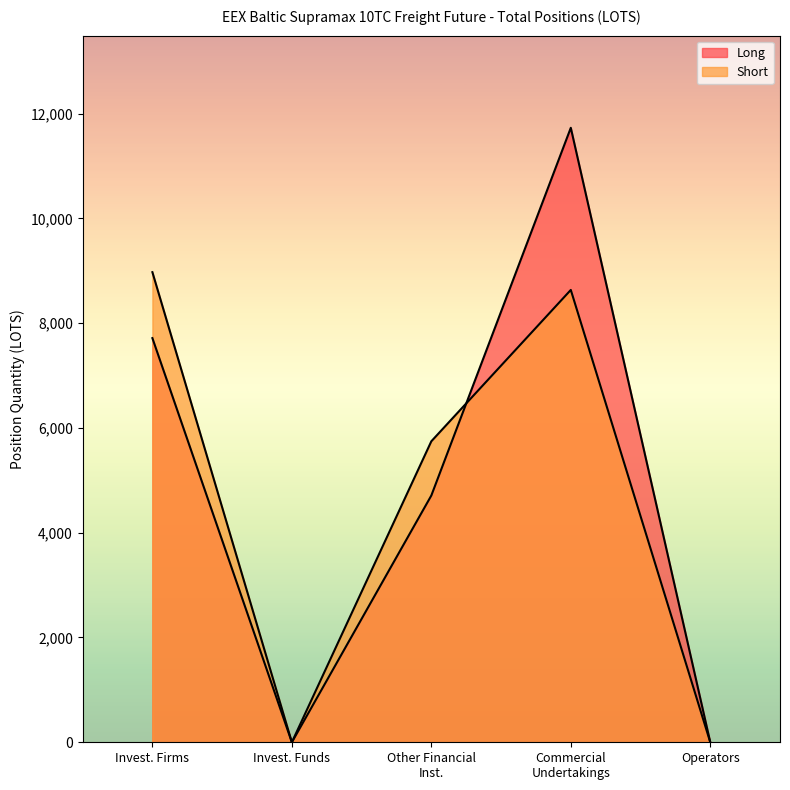

At which label is Long closest to 5864?

Other Financial Inst.